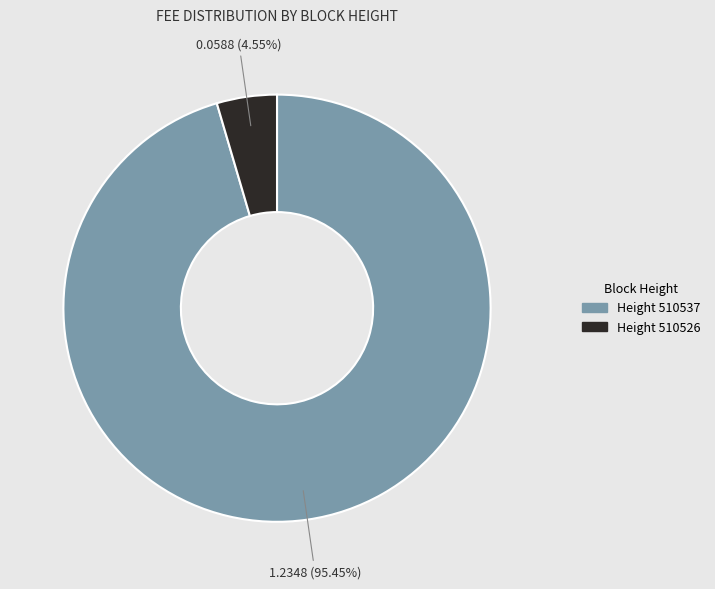

Is there a majority slice in this chart?

Yes